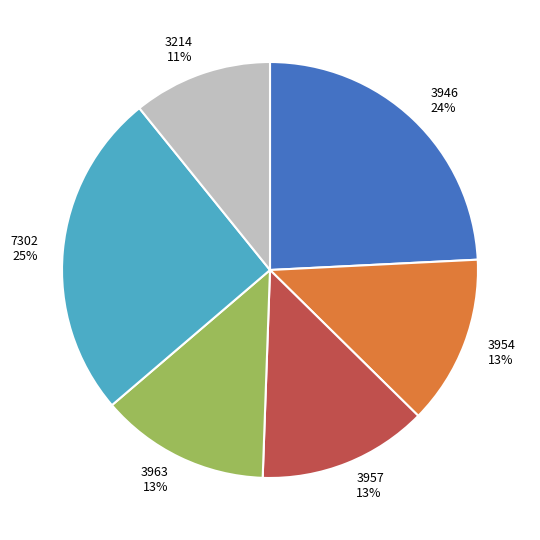

True or false: 3946 accounts for 37% of the total.

False